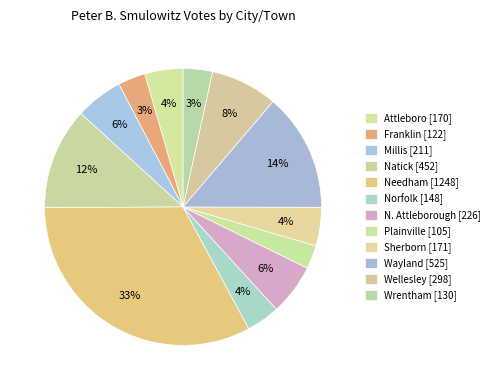

Which category has the biggest portion of the pie?

Needham